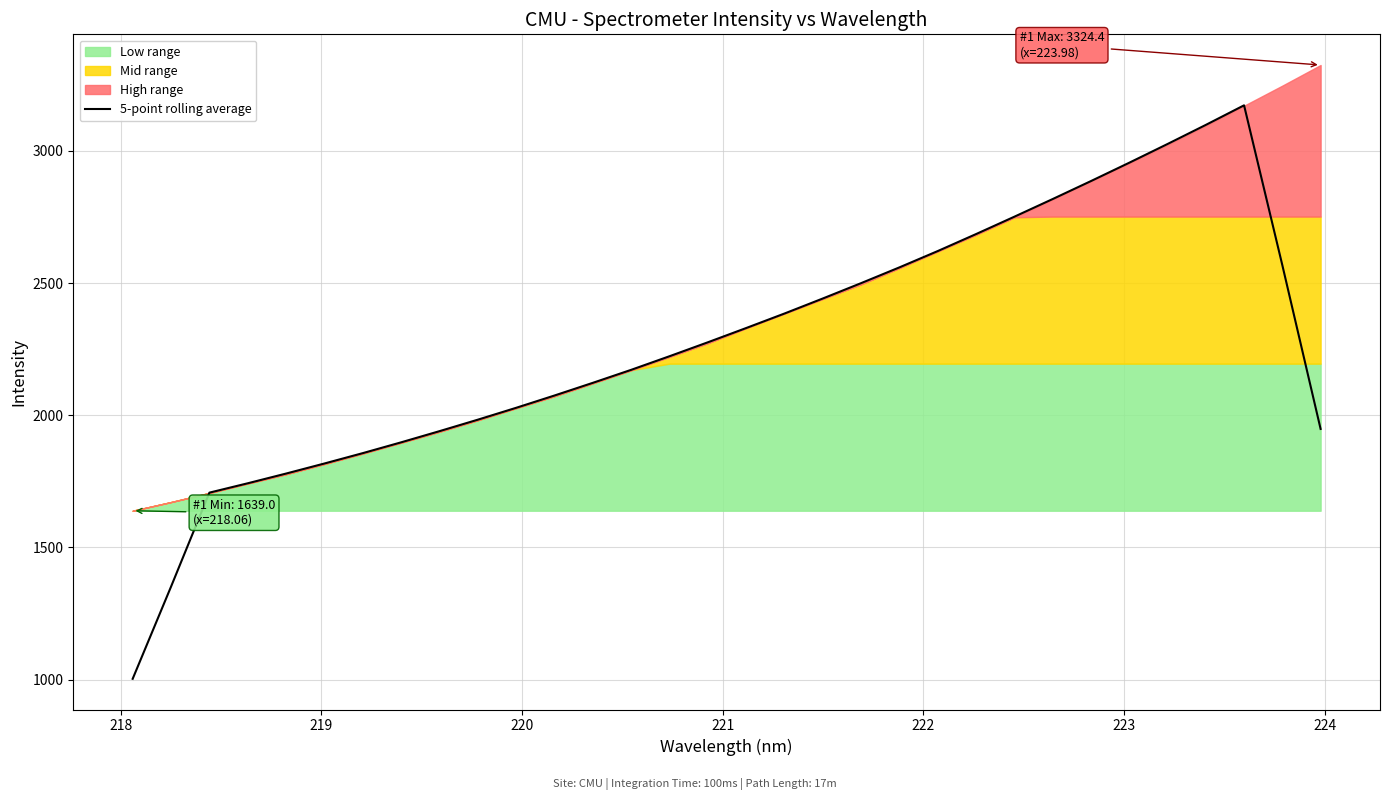

Reading right to left, transcribe all the data shown in this chart.

1948.3	2567.4	3172.0	3097.9	3025.7	2954.9	2885.5	2817.5	2750.8	2685.1	2620.9	2559.3	2499.6	2441.6	2384.7	2329.9	2276.0	2223.3	2171.9	2122.7	2074.8	2028.3	1983.4	1940.0	1897.7	1856.9	1817.7	1779.6	1742.8	1707.4	1351.9	1003.5